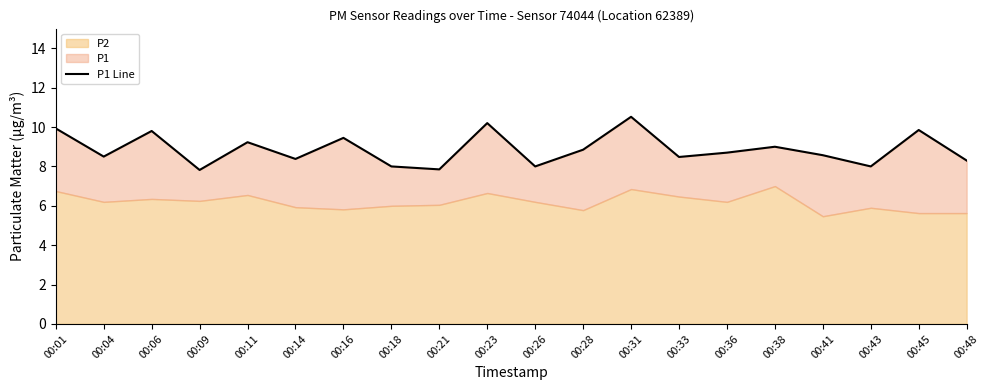

List the labels in order of value, largest first.

00:31, 00:23, 00:01, 00:45, 00:06, 00:16, 00:11, 00:38, 00:28, 00:36, 00:41, 00:04, 00:33, 00:14, 00:48, 00:18, 00:26, 00:43, 00:21, 00:09